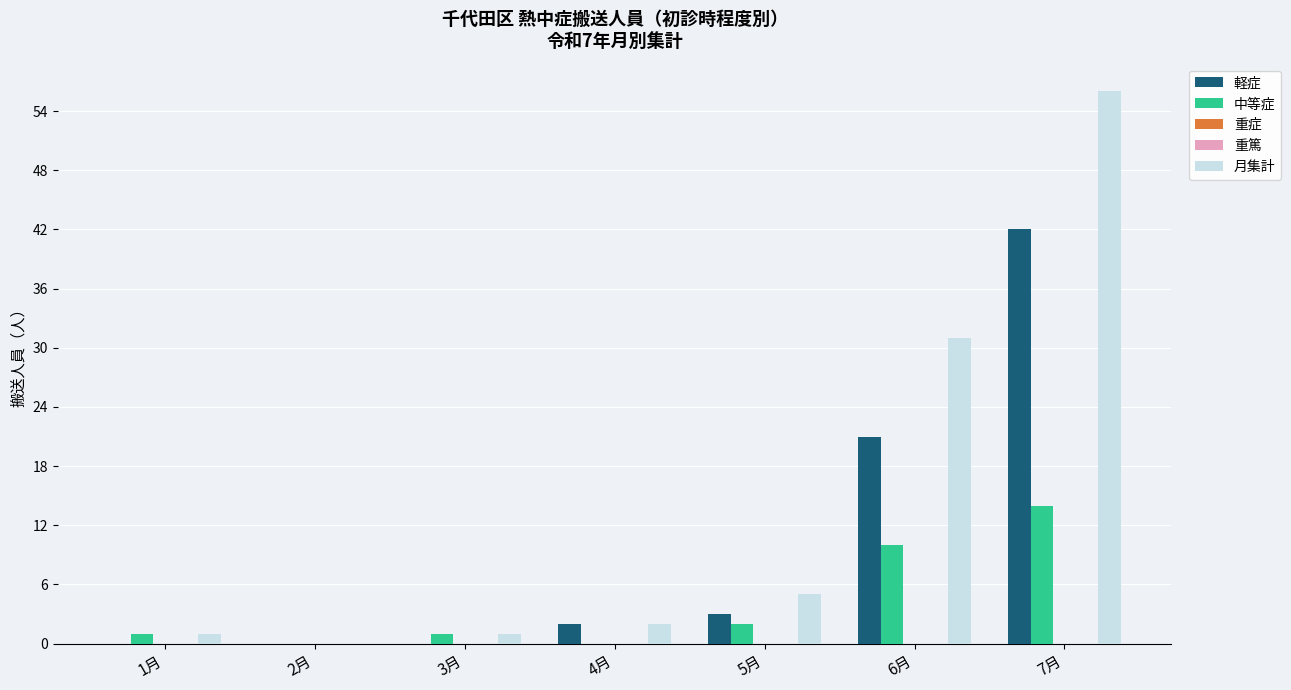

Reading left to right, extract all data points from this chart.

軽症: 1月=0	2月=0	3月=0	4月=2	5月=3	6月=21	7月=42
中等症: 1月=1	2月=0	3月=1	4月=0	5月=2	6月=10	7月=14
重症: 1月=0	2月=0	3月=0	4月=0	5月=0	6月=0	7月=0
重篤: 1月=0	2月=0	3月=0	4月=0	5月=0	6月=0	7月=0
月集計: 1月=1	2月=0	3月=1	4月=2	5月=5	6月=31	7月=56